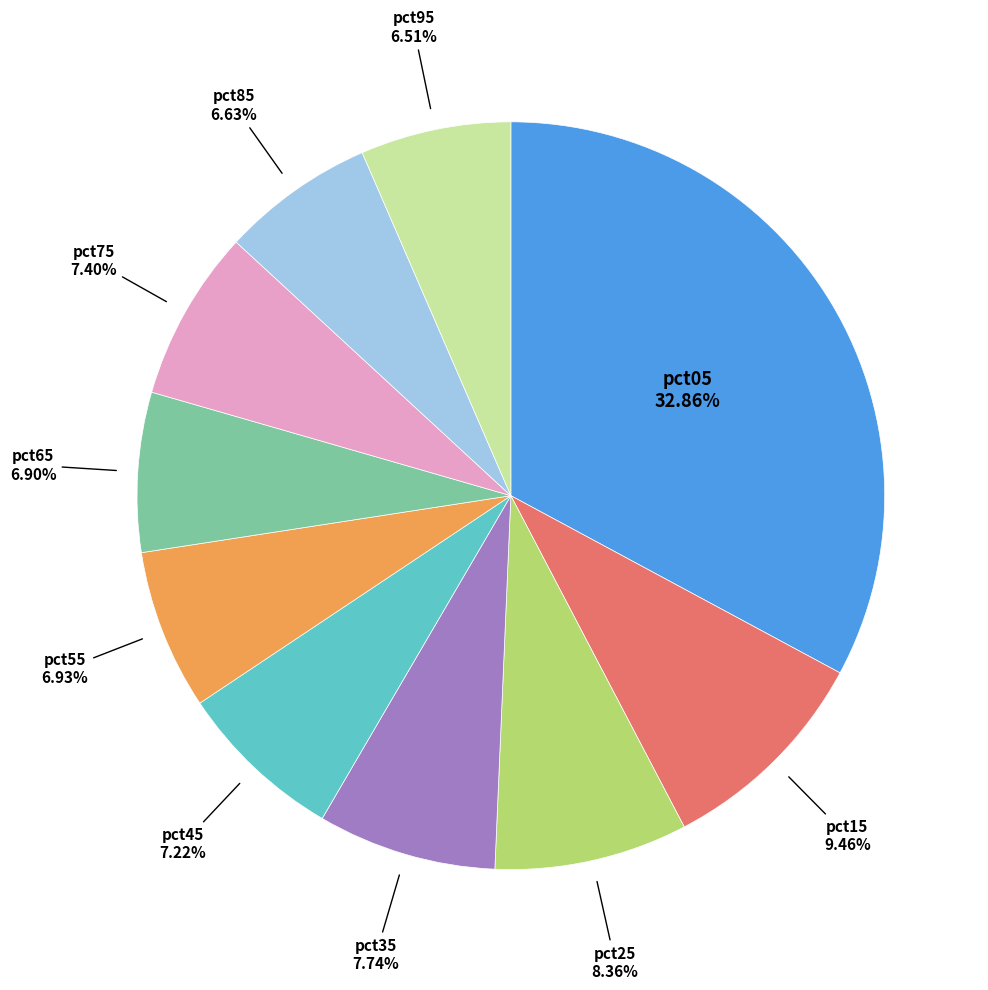

To the nearest percent, what is the average slice percentage?

10%